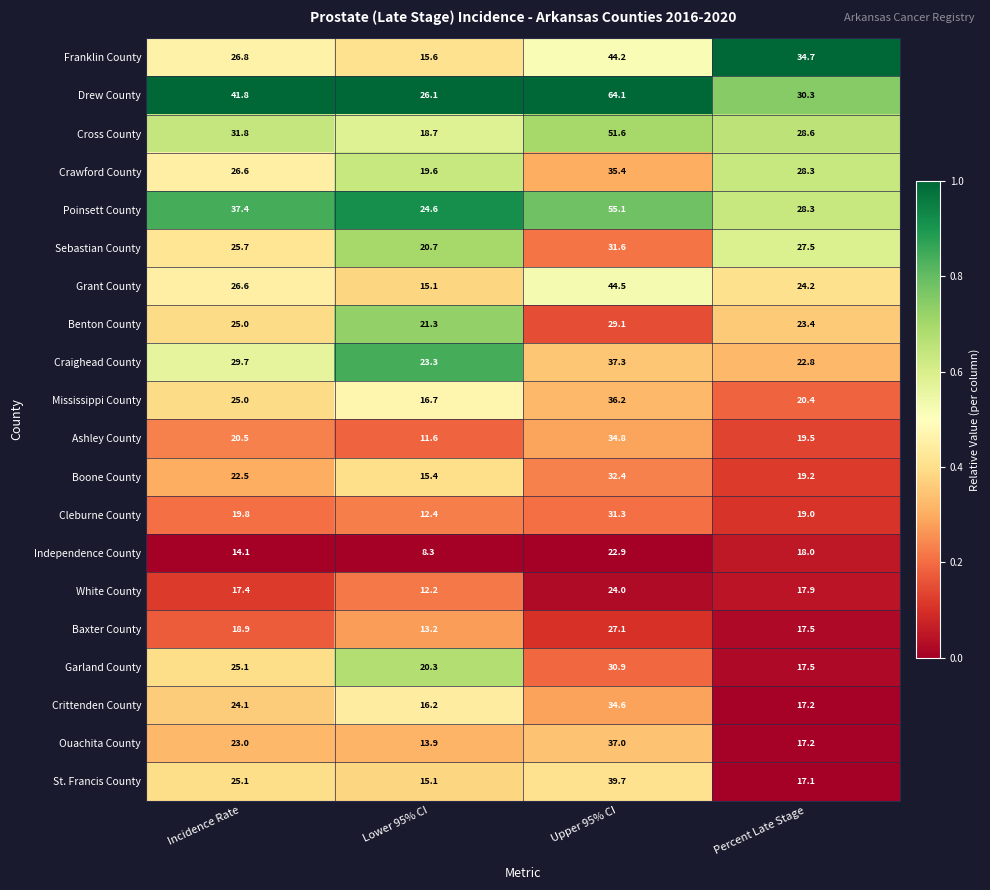

What is the difference between the Independence County values at Upper 95% CI and Percent Late Stage?

4.9